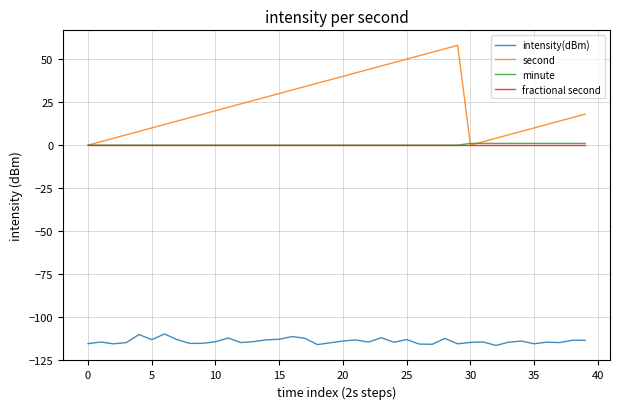

True or false: intensity(dBm) and minute intersect in this chart.

False